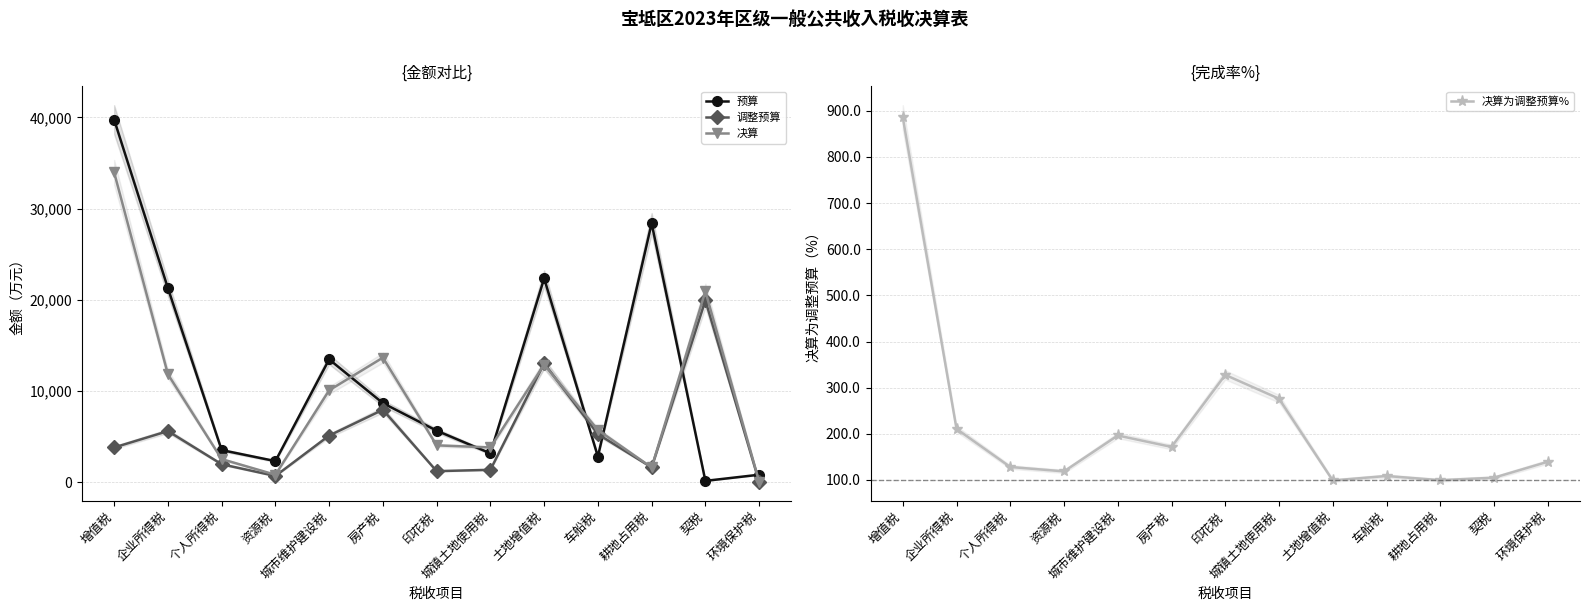

How many series are shown in this chart?

4